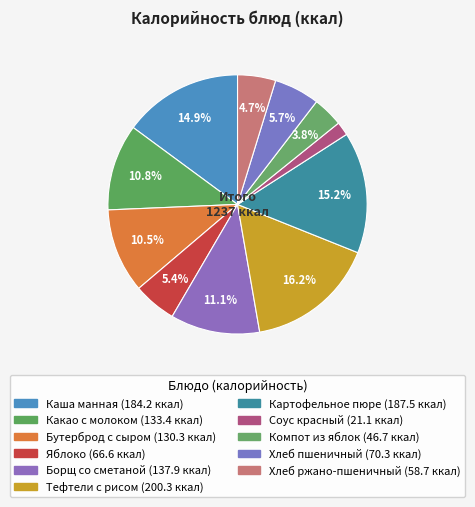

Count the number of slices in the pie.

11